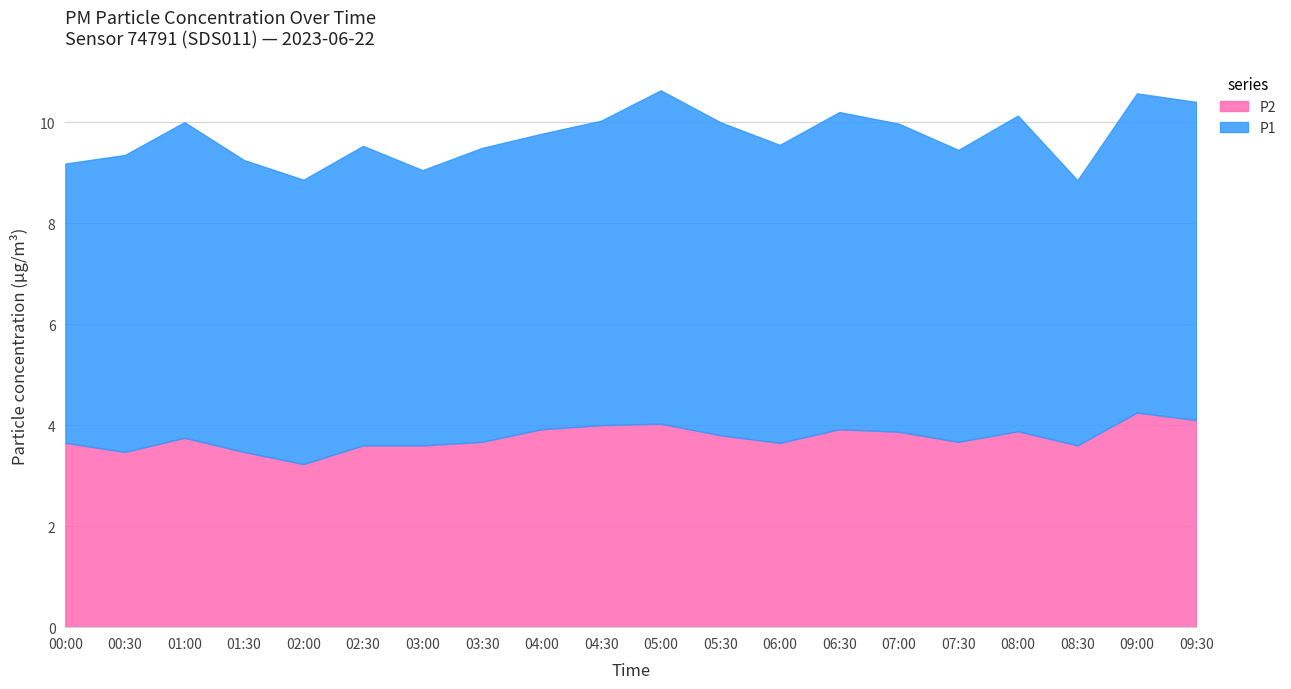

What is the label of the 17th point from the right?

01:30